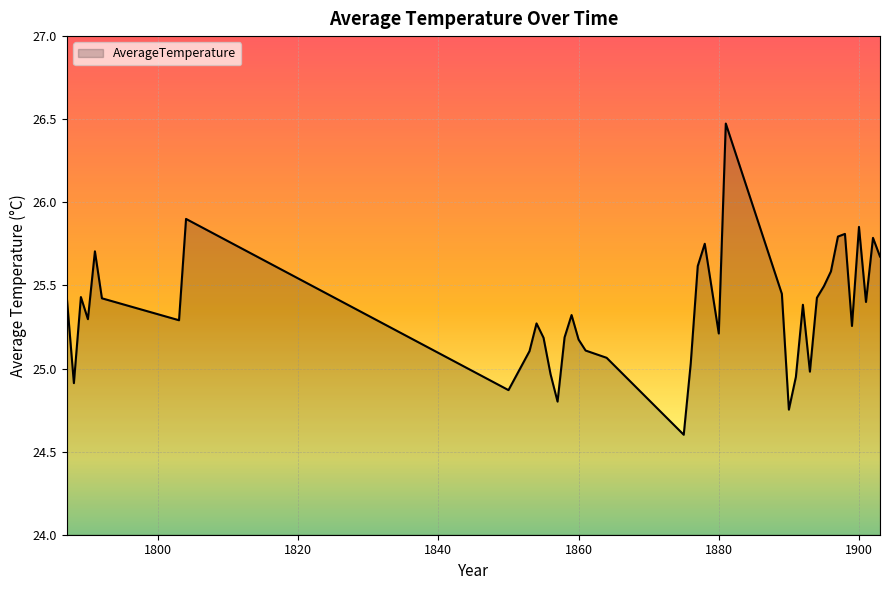

What is the difference between the maximum and minimum values?

1.9